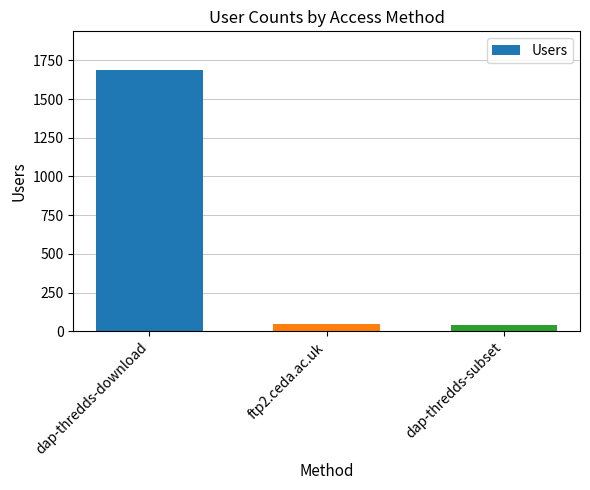

At which category does the chart reach its peak across all series?

dap-thredds-download